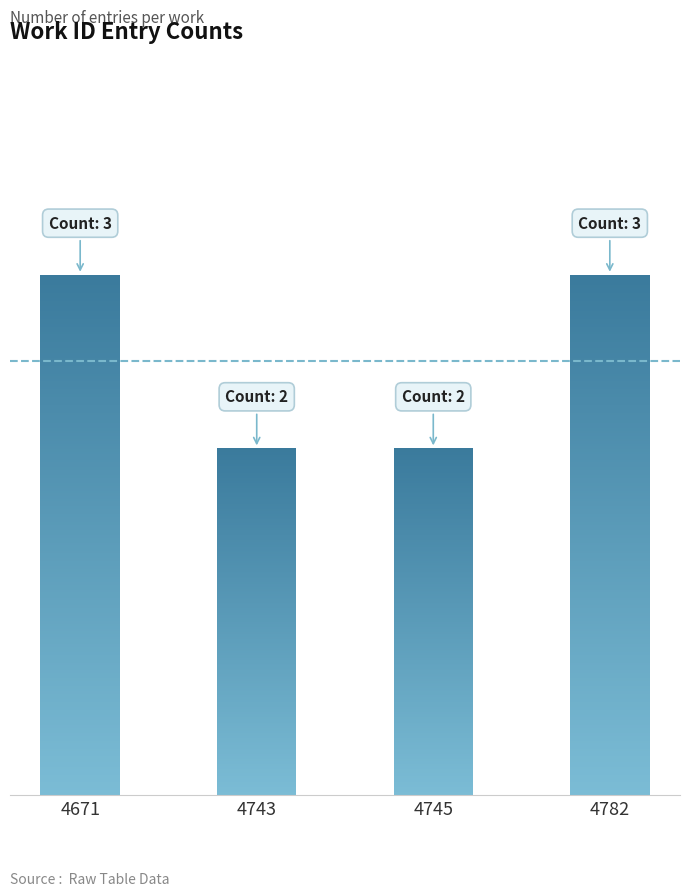

List the labels in order of value, largest first.

4671, 4782, 4743, 4745